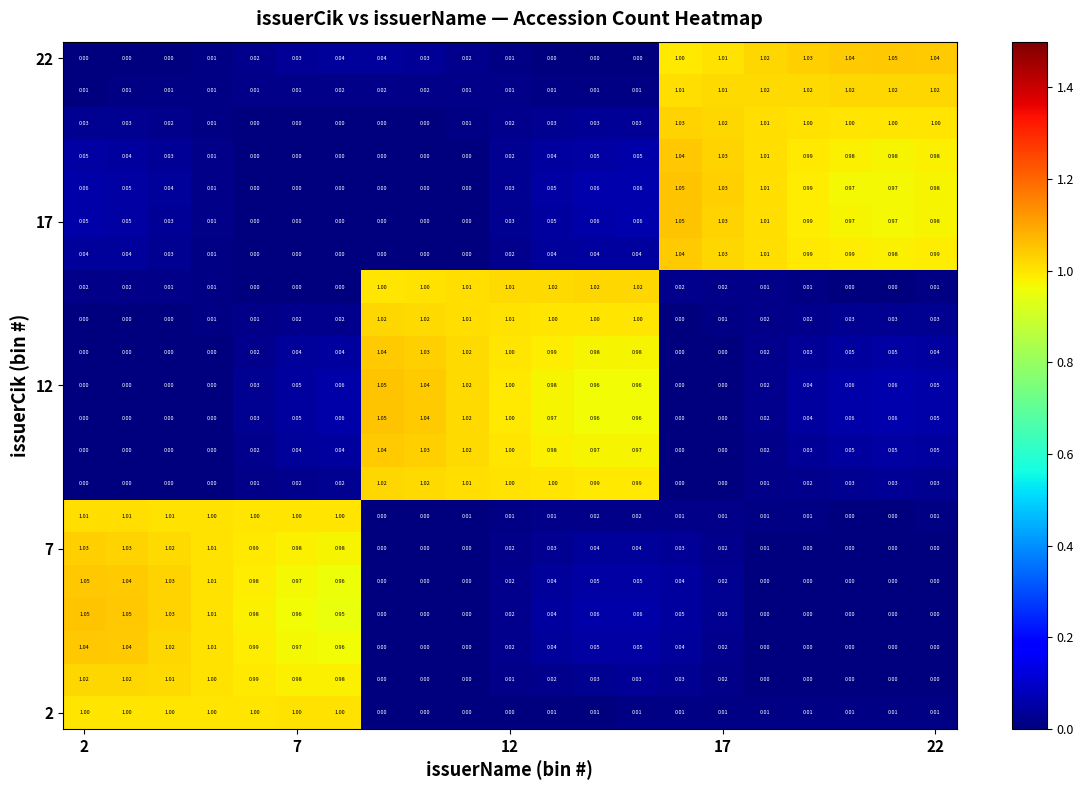

Count the number of data series in this chart.

21